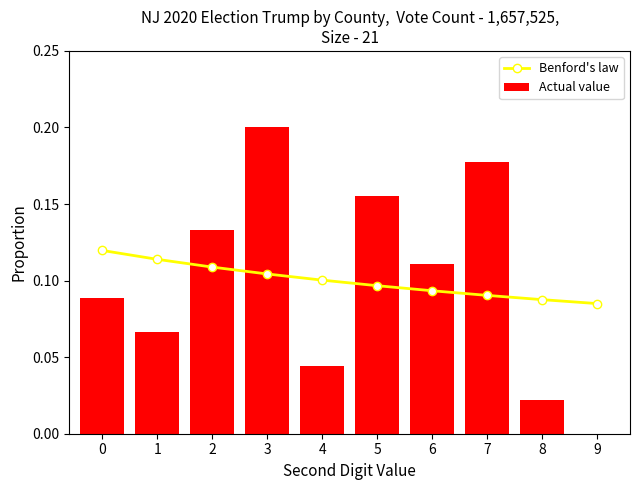

Rank the series by their maximum value, from lowest to highest.

Benford's law, Actual value